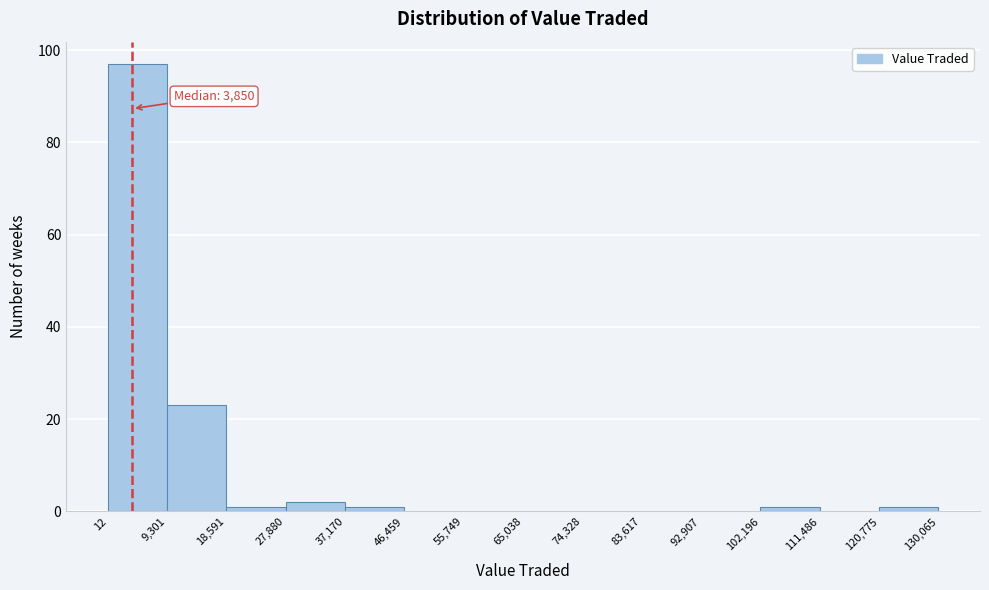

Which range on the x-axis has the tallest bar?

12 to 9,301